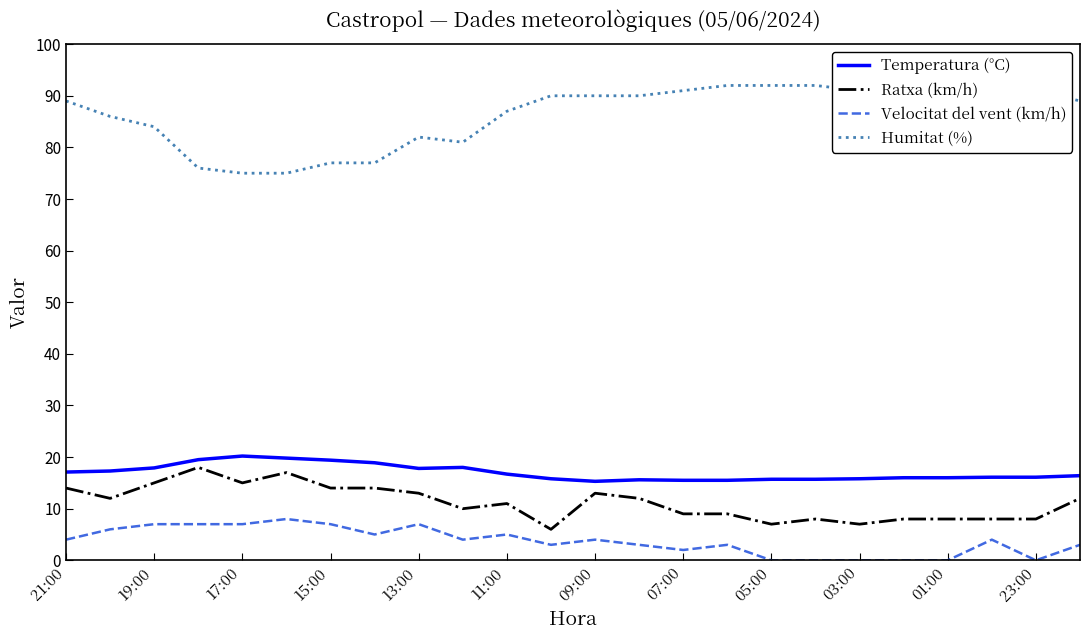

What is the minimum value for Humitat (%)?

75.0